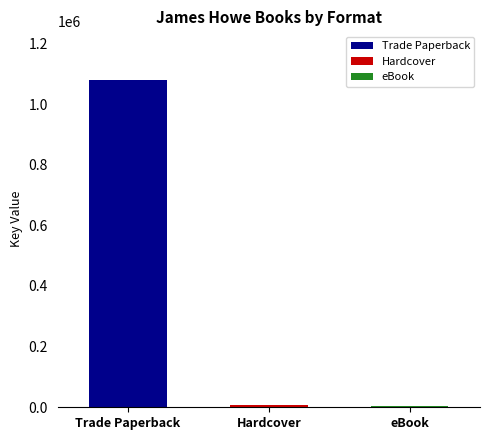

What is the label of the 1st bar from the right?

eBook